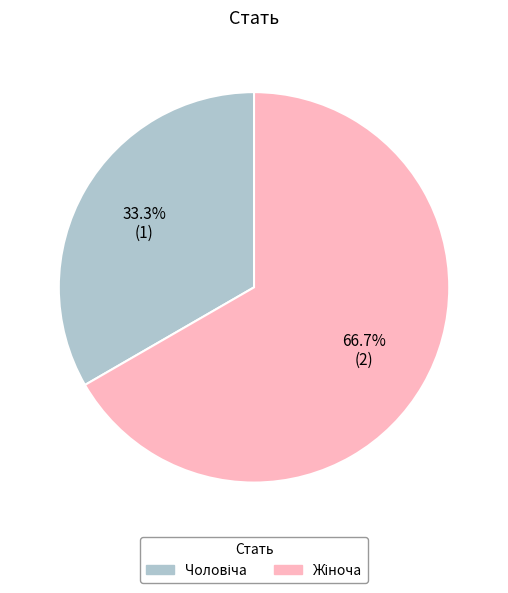

How many segments does this pie chart have?

2